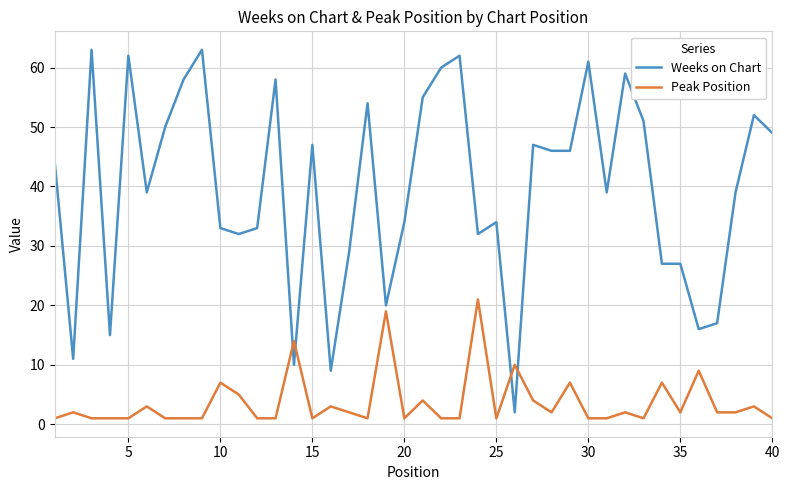

Which series has the largest total across all categories?

Weeks on Chart